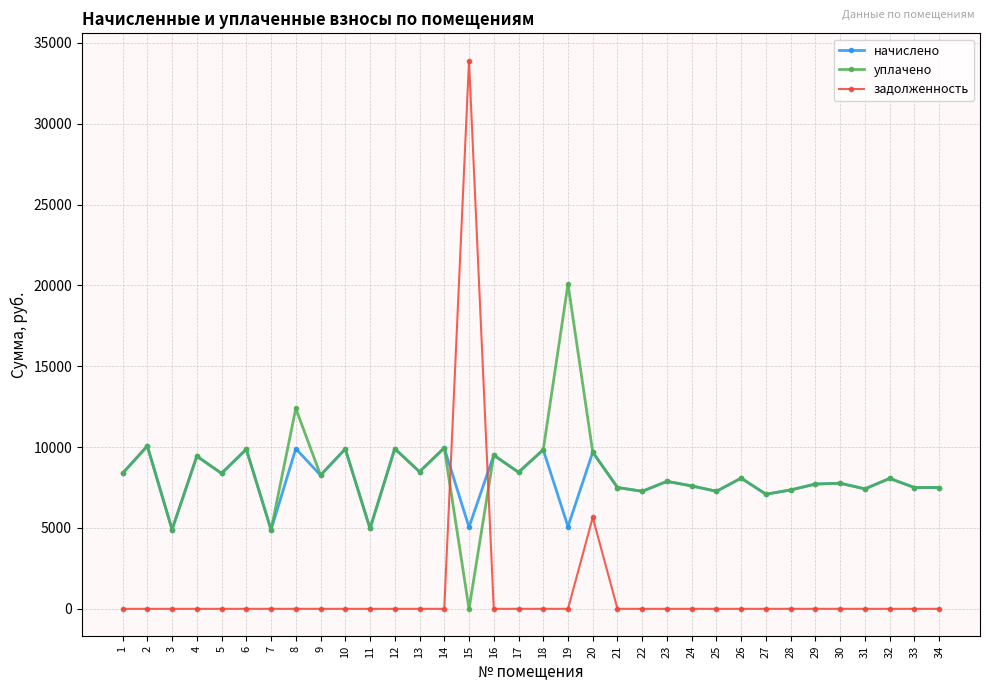

Which series has the widest spread of values?

задолженность